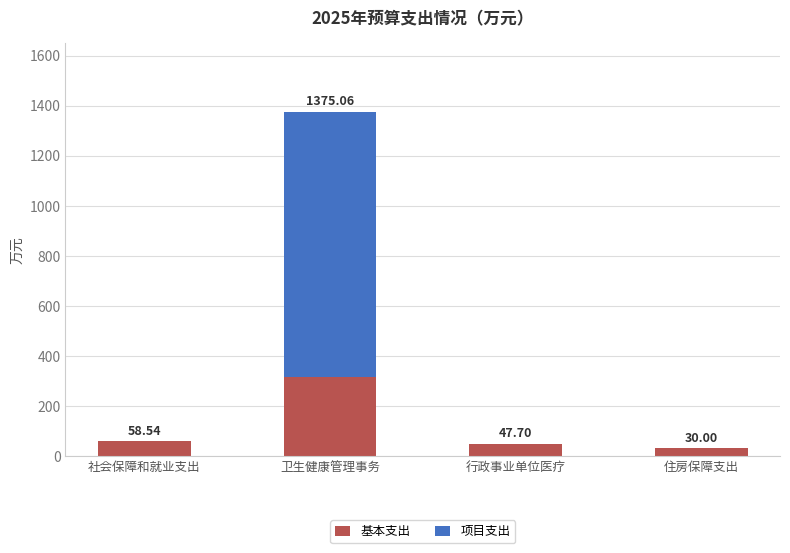

What is the difference between the 基本支出 values at 行政事业单位医疗 and 卫生健康管理事务?

269.0